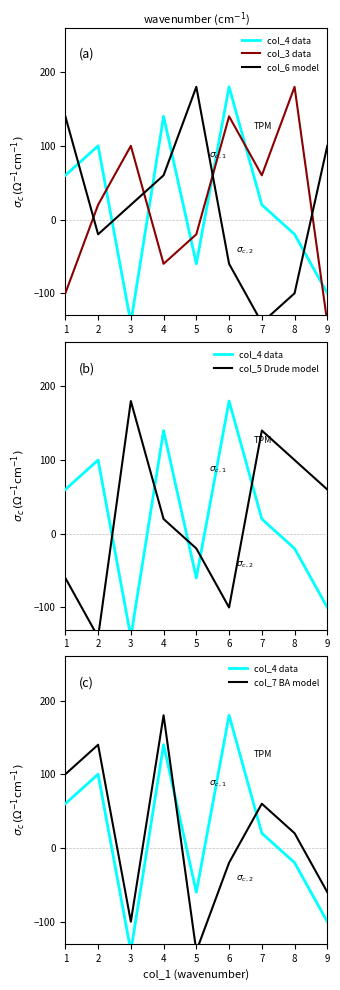

Is the value of col_6 model at 8 greater than the value of col_3 data at 9?

Yes